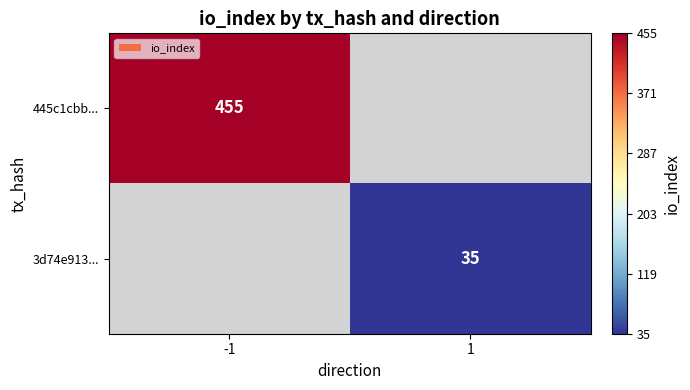

True or false: 3d74e913... has a value of 46 at 1.

False